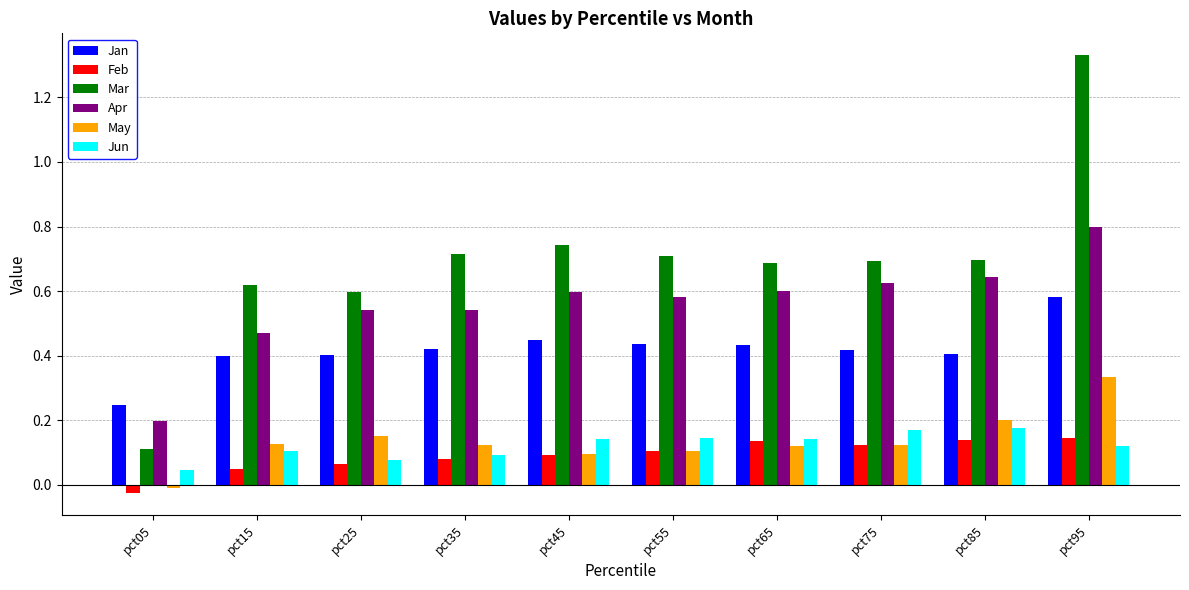

At pct25, list the series in order from smallest to largest.

Feb, Jun, May, Jan, Apr, Mar